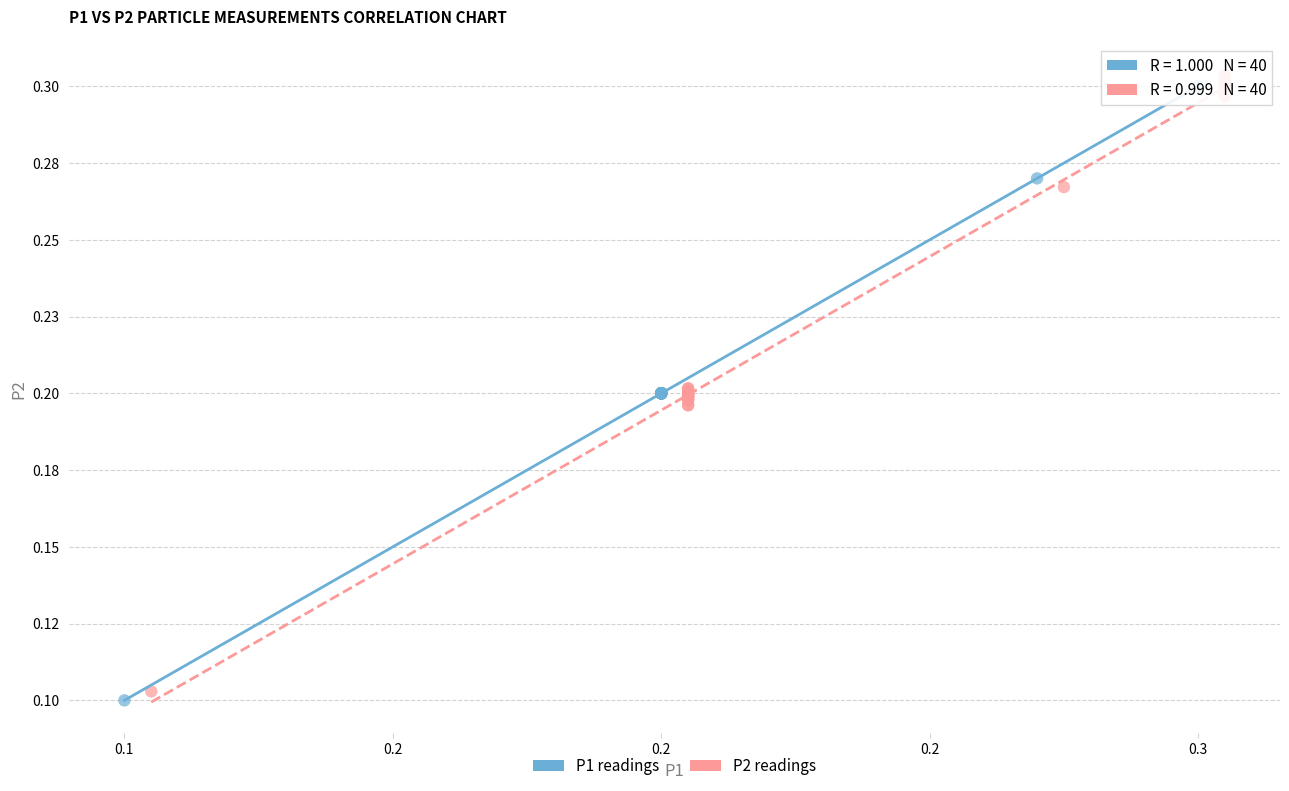

What are all the series names shown in the legend?

P1 readings, P2 readings